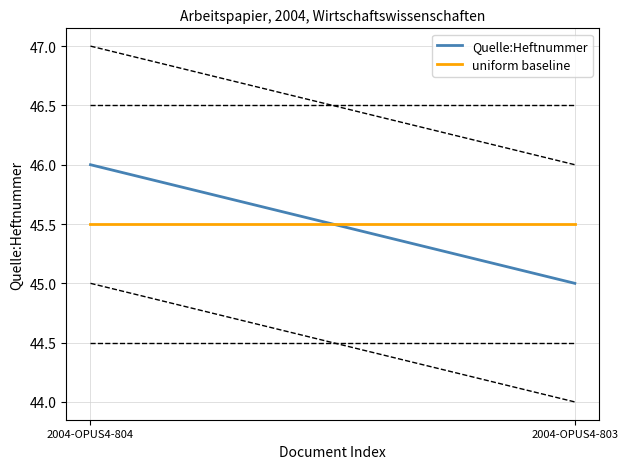

Reading right to left, what are all the values shown in this chart?

Quelle:Heftnummer: 45.0	46.0
uniform baseline: 45.5	45.5